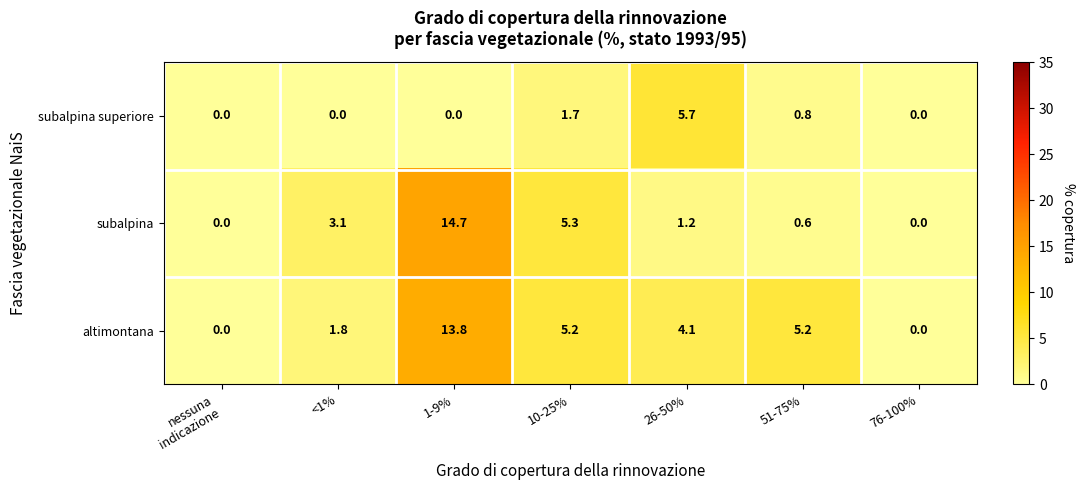

Rank the series by their maximum value, from highest to lowest.

subalpina, altimontana, subalpina superiore